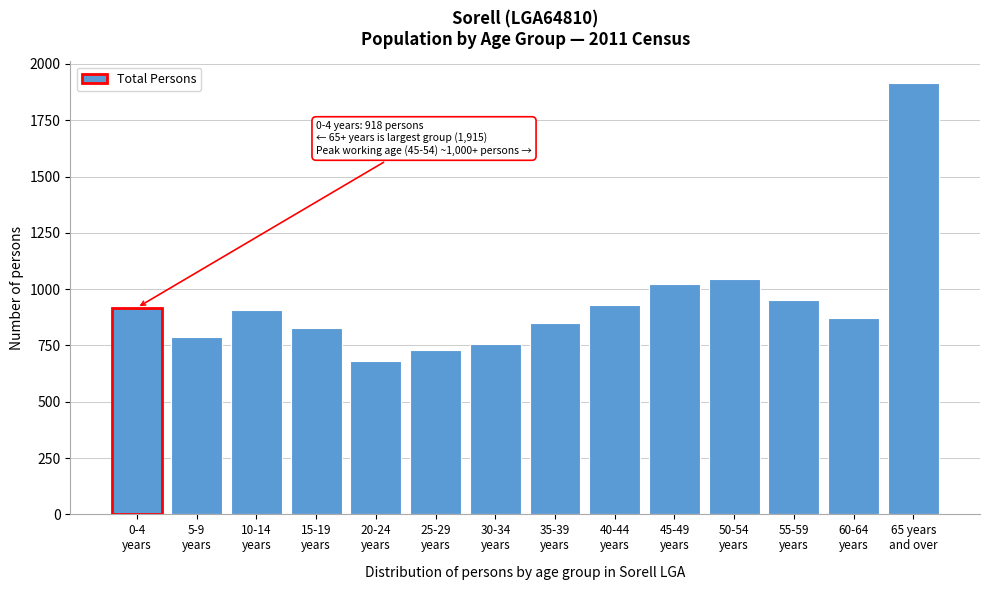

Reading left to right, transcribe all the data shown in this chart.

918	787	906	827	683	730	755	851	929	1025	1044	950	873	1915